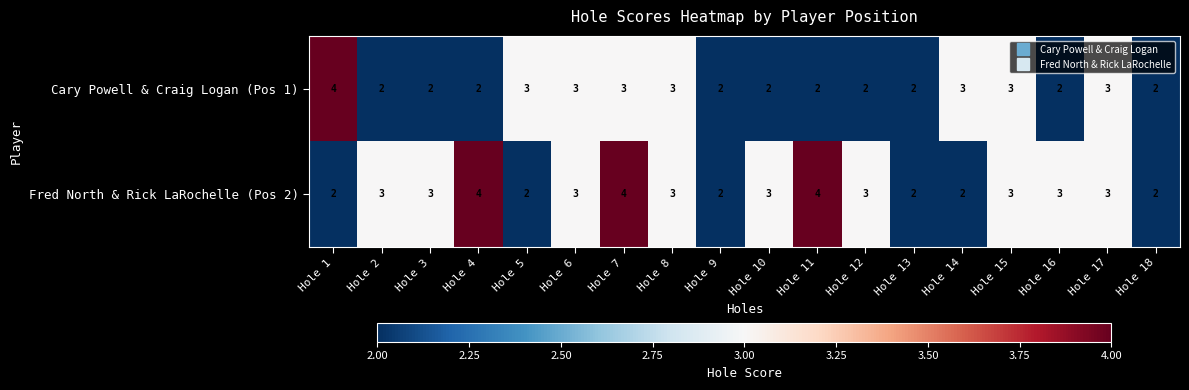

Count the Fred North & Rick LaRochelle (Pos 2) values in the range 2 to 3.

15